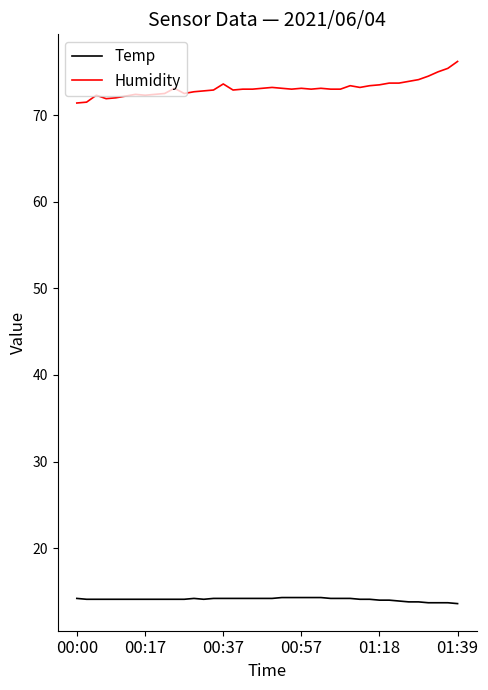

What is the difference between the second highest and second lowest values in the Humidity series?

3.9